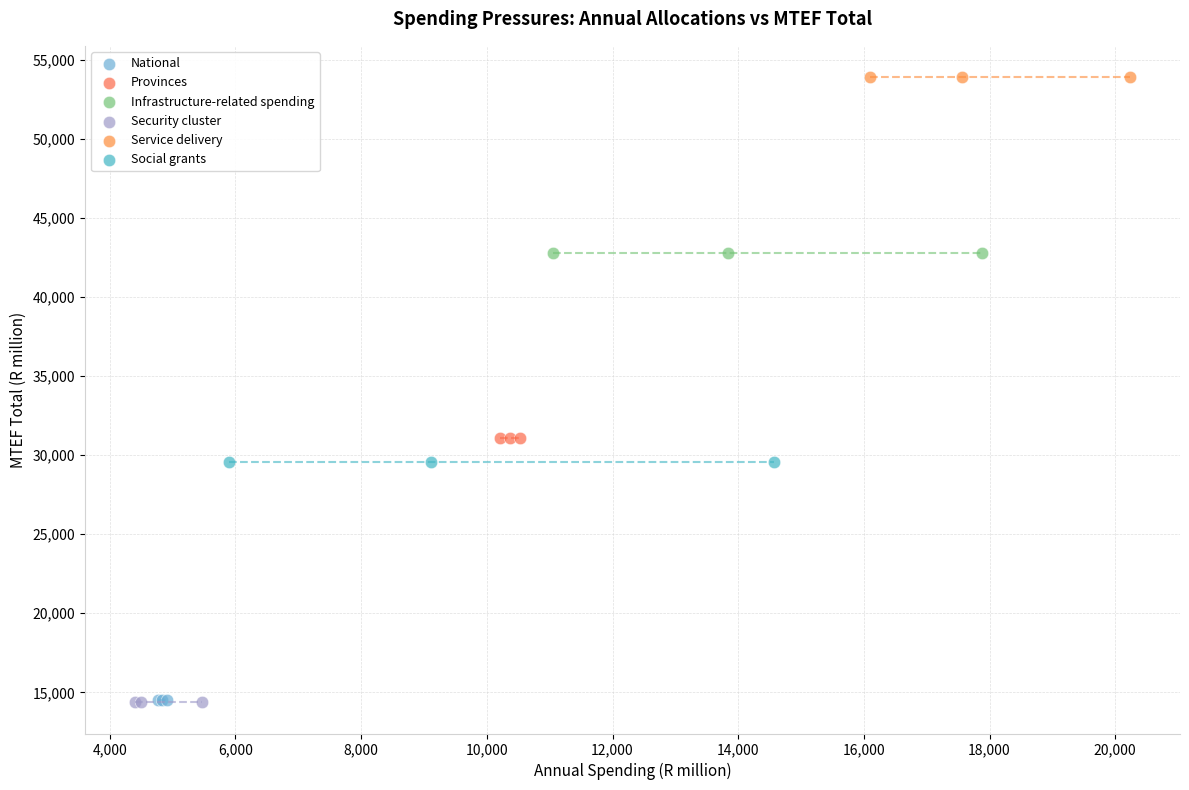

Which series reaches the maximum Y coordinate?

Service delivery